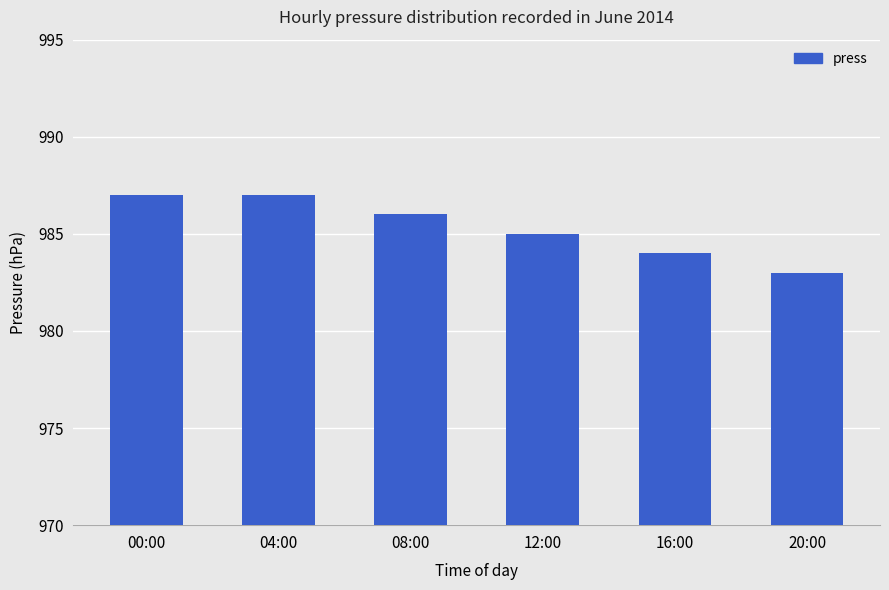

True or false: the data shows 983 at 20:00.

True